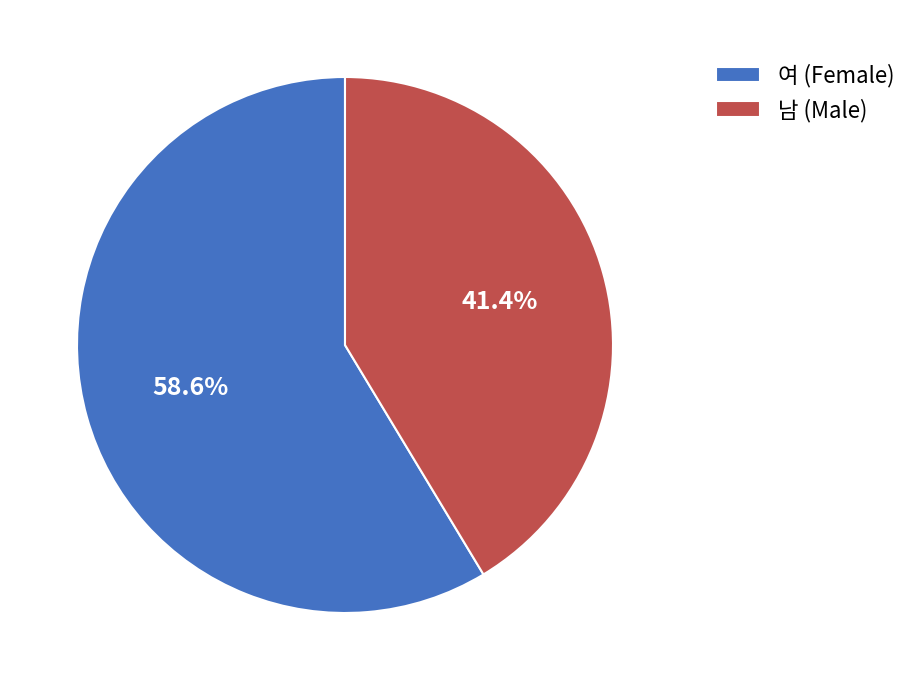

Combined, what portion of the pie is 여 (Female) and 남 (Male)?

100.0%